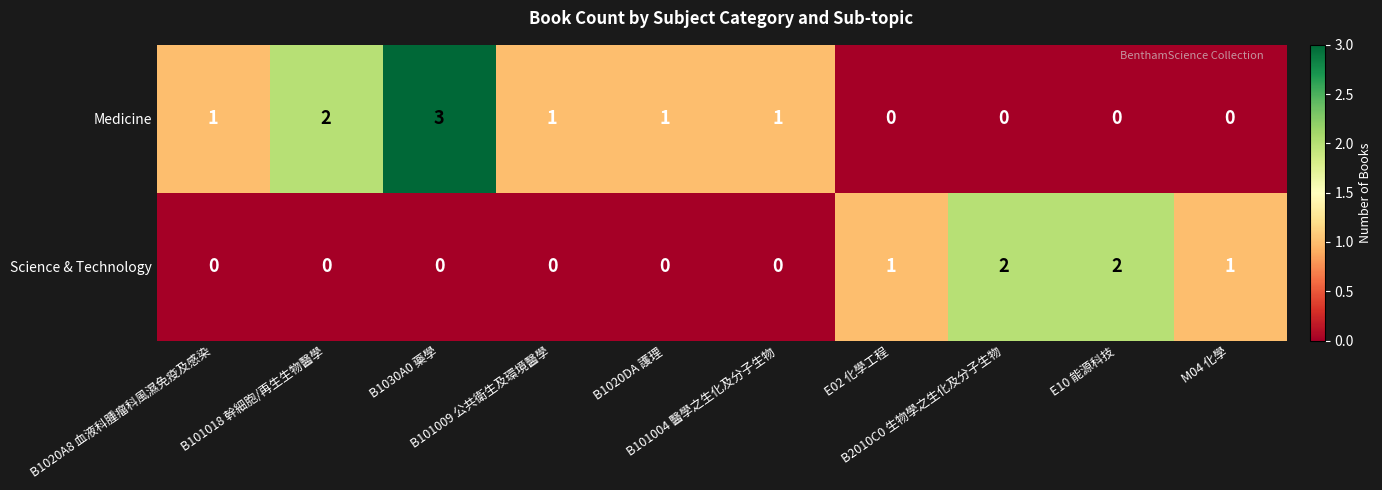

Rank the series by their maximum value, from lowest to highest.

Science & Technology, Medicine